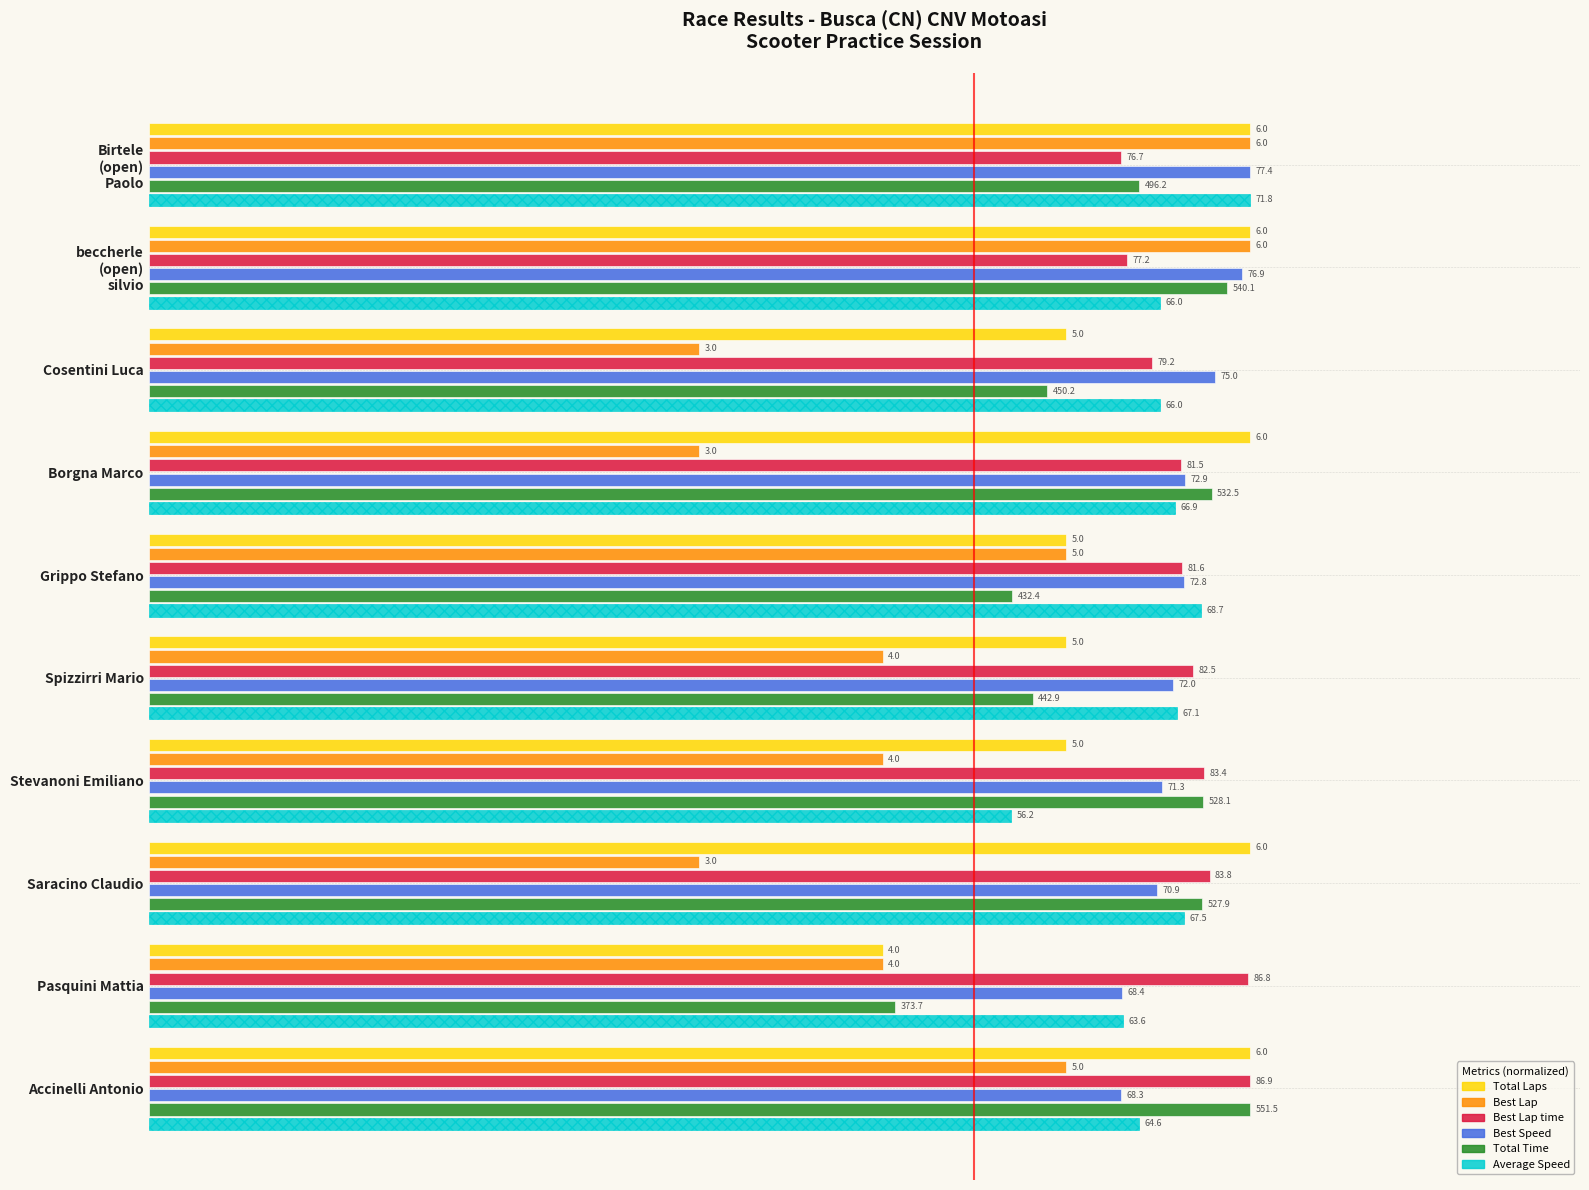

What are all the series names shown in the legend?

Total Laps, Best Lap, Best Lap time, Best Speed, Total Time, Average Speed